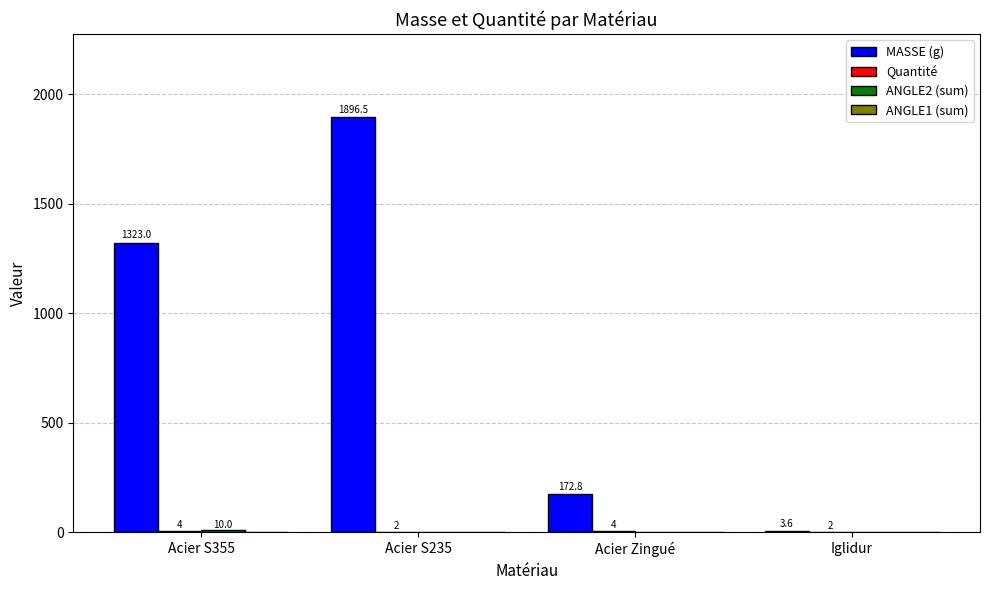

Which category has the highest value across all series?

Acier S235